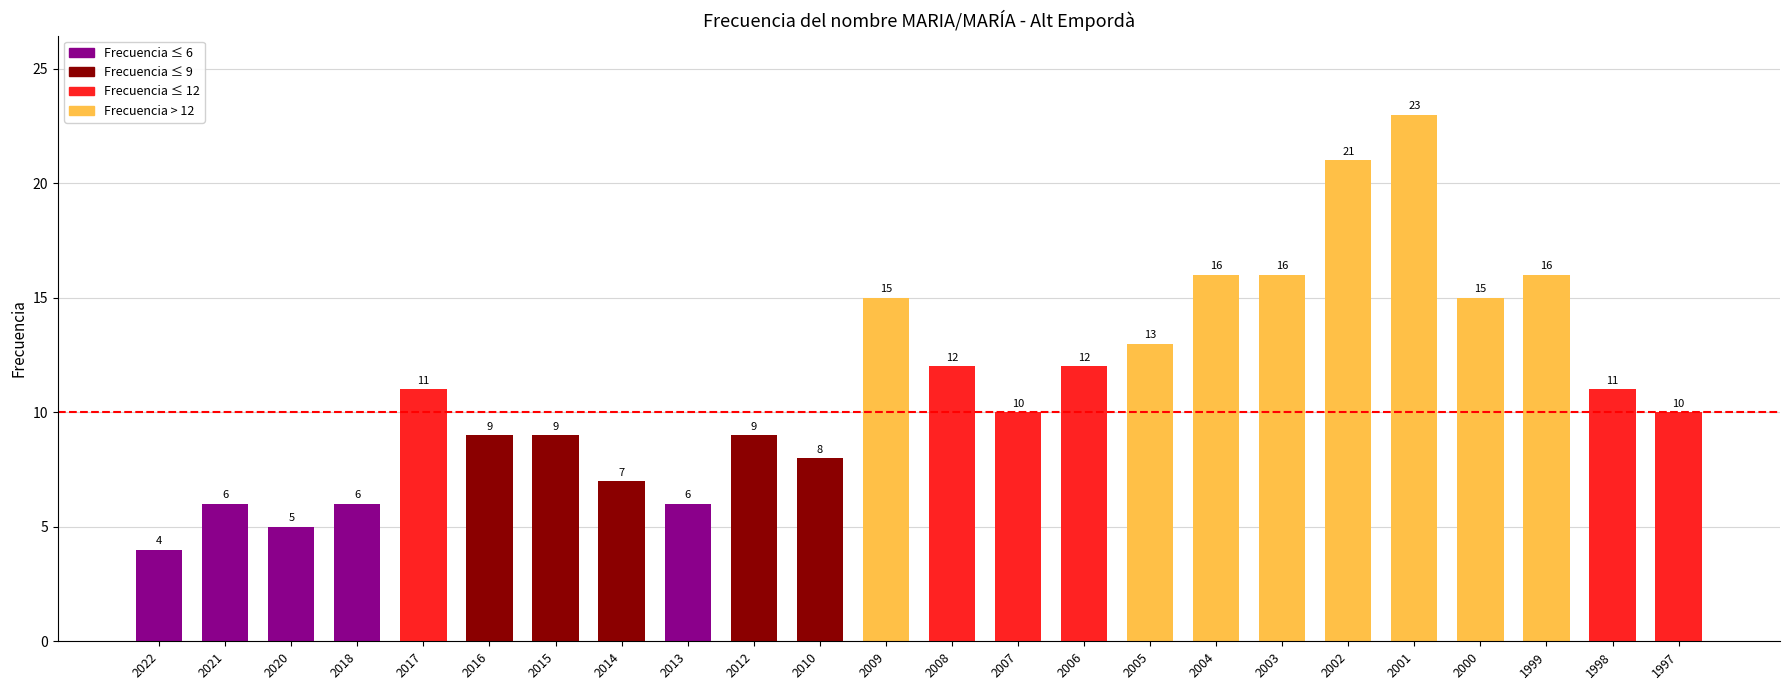

What is the difference between the values at 1999 and 2013?

10